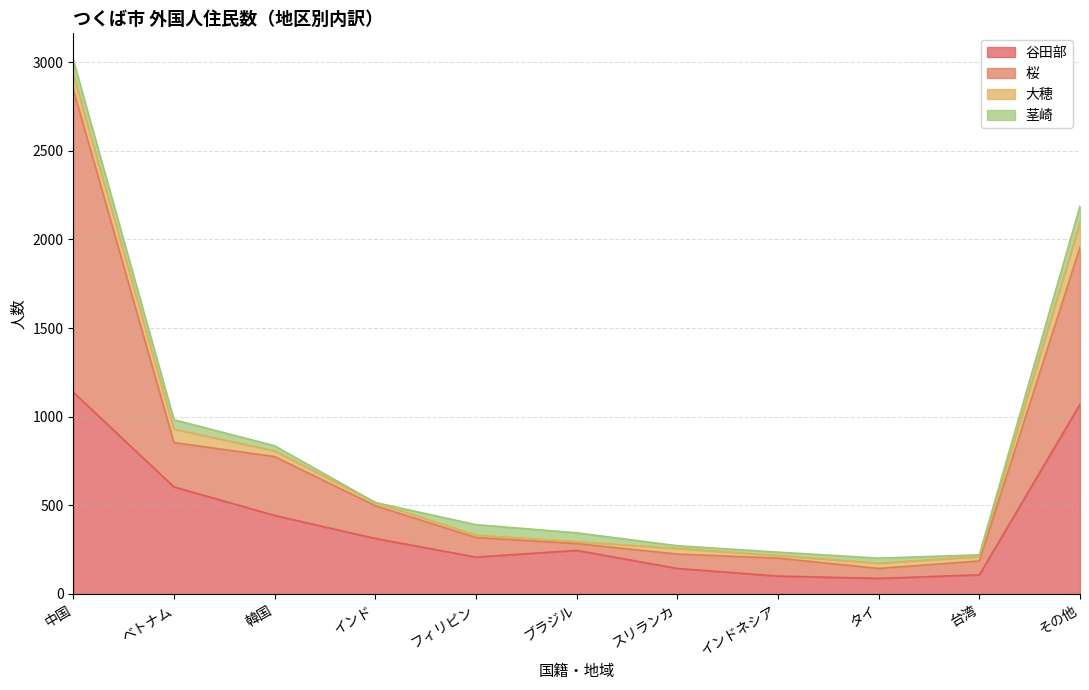

What is the minimum value shown in the chart?

88